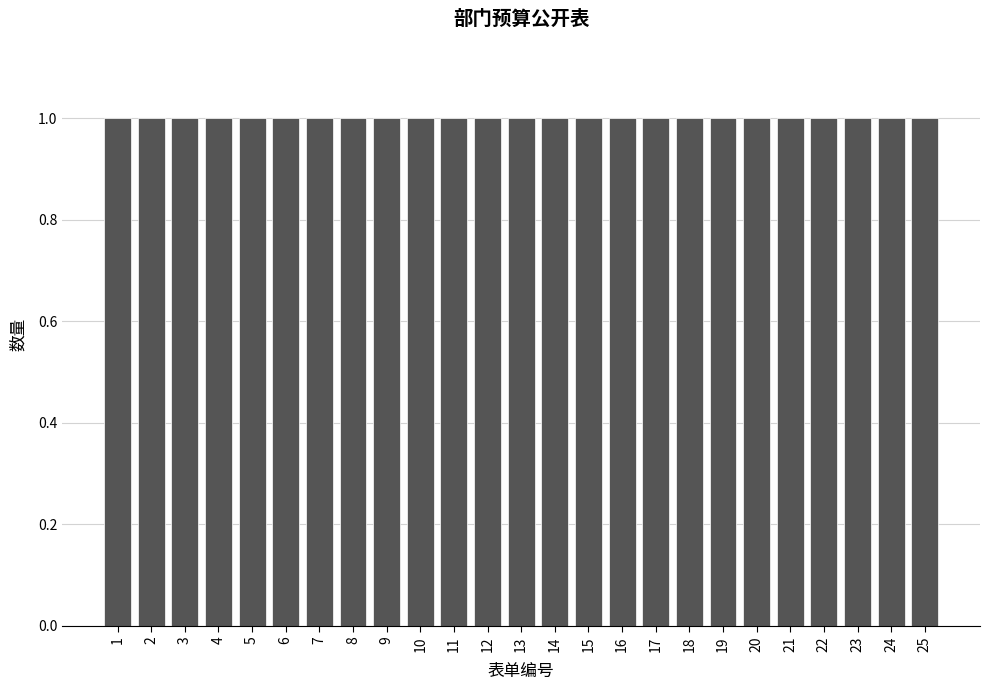

Reading left to right, transcribe this chart: for each bar, give the range it covers on the x-axis and its height. The values are not printed on the chart, so give them approximately, as read against the axis.

0.5 to 1.5: 1
1.5 to 2.5: 1
2.5 to 3.5: 1
3.5 to 4.5: 1
4.5 to 5.5: 1
5.5 to 6.5: 1
6.5 to 7.5: 1
7.5 to 8.5: 1
8.5 to 9.5: 1
9.5 to 10.5: 1
10.5 to 11.5: 1
11.5 to 12.5: 1
12.5 to 13.5: 1
13.5 to 14.5: 1
14.5 to 15.5: 1
15.5 to 16.5: 1
16.5 to 17.5: 1
17.5 to 18.5: 1
18.5 to 19.5: 1
19.5 to 20.5: 1
20.5 to 21.5: 1
21.5 to 22.5: 1
22.5 to 23.5: 1
23.5 to 24.5: 1
24.5 to 25.5: 1